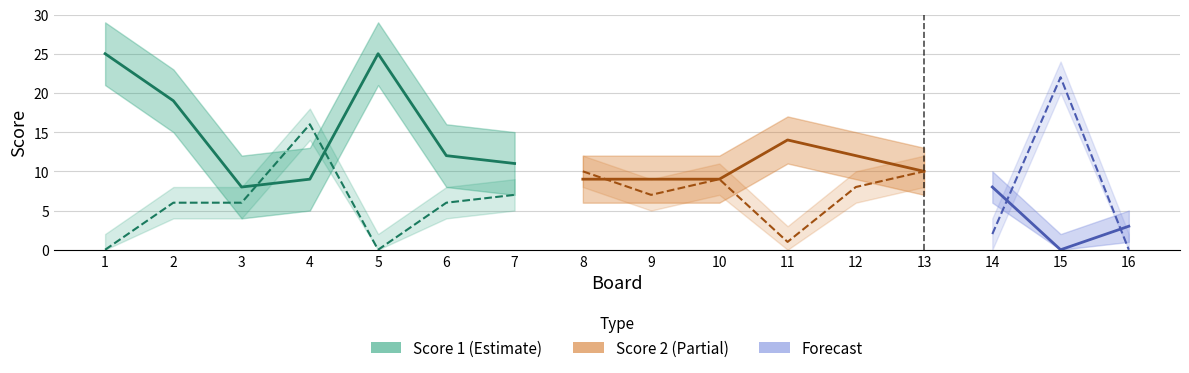

How many values in the Score 1 series are below 10?

8